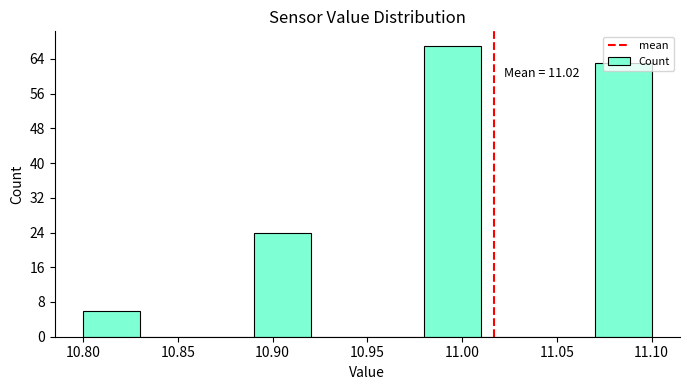

Over which range of the x-axis is the bar tallest?

10.98 to 11.01